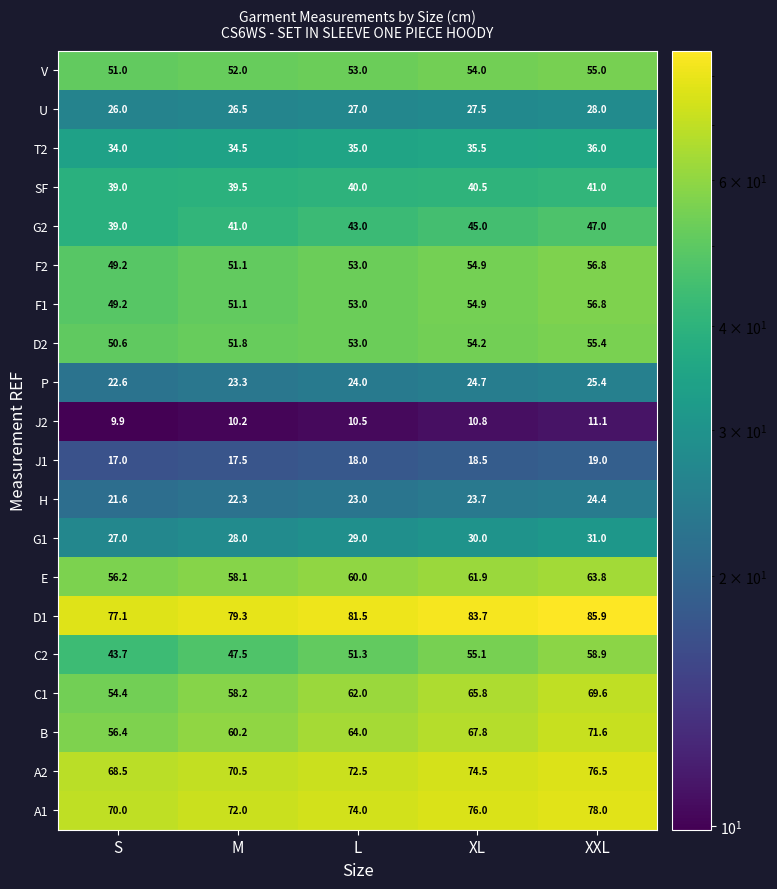

What is the spread (max minus min) of values at L?

71.0